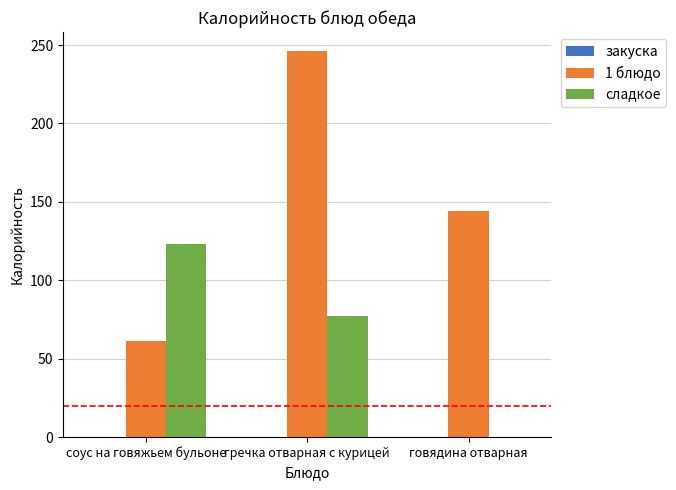

What is the total value across all series at соус на говяжьем бульоне?

184